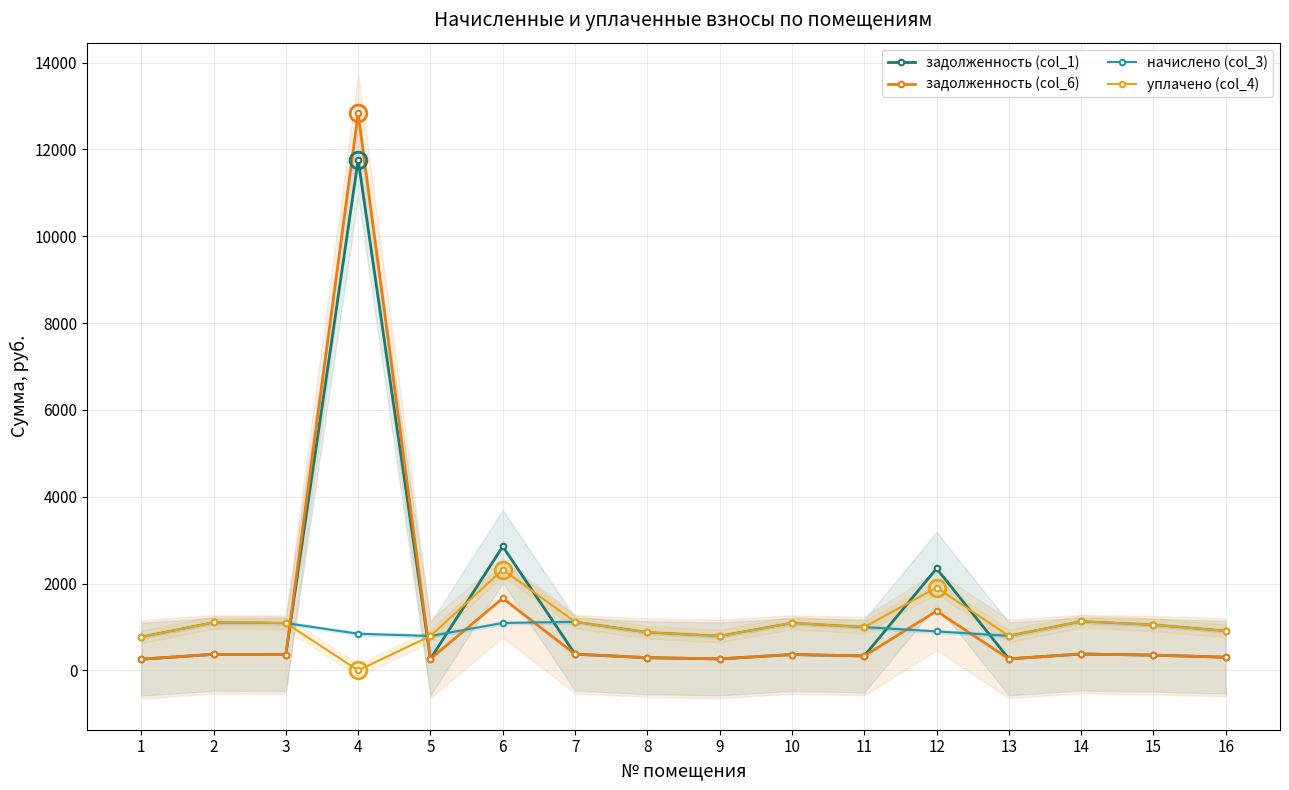

Reading left to right, list all the values displayed in this chart.

задолженность (col_1): 256.3	367.9	362.9	11762.9	263.5	2854.8	372.2	291.6	263.5	363.6	331.4	2346.0	264.2	375.8	349.9	302.4
задолженность (col_6): 256.3	367.9	362.9	12835.3	263.5	1660.5	372.2	291.6	263.5	363.6	331.9	1364.5	264.2	375.8	349.9	302.4
начислено (col_3): 769.0	1103.8	1088.6	842.4	790.6	1090.8	1116.7	874.8	790.6	1090.8	995.8	896.4	792.7	1127.5	1049.8	907.2
уплачено (col_4): 769.0	1103.8	1088.6	0.0	790.6	2319.5	1116.7	874.8	790.6	1090.8	995.2	1906.1	792.7	1127.5	1049.8	907.2